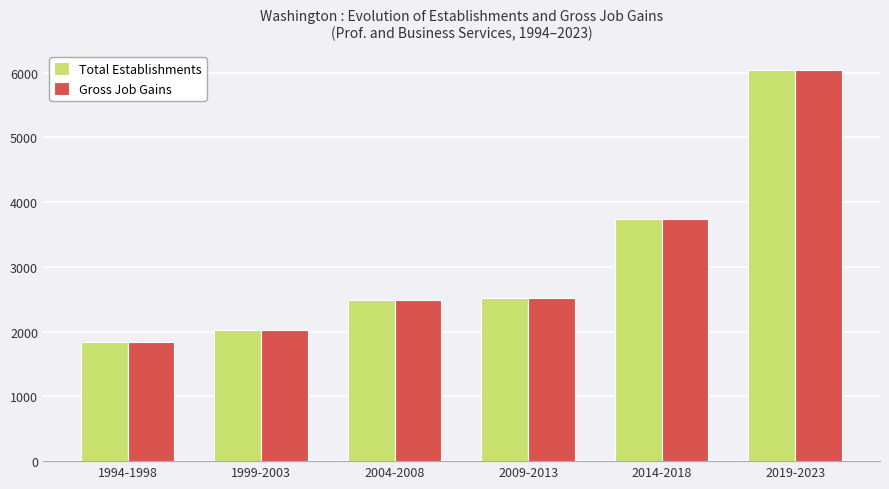

The Gross Job Gains series shows 1843 at 1994-1998. True or false?

True